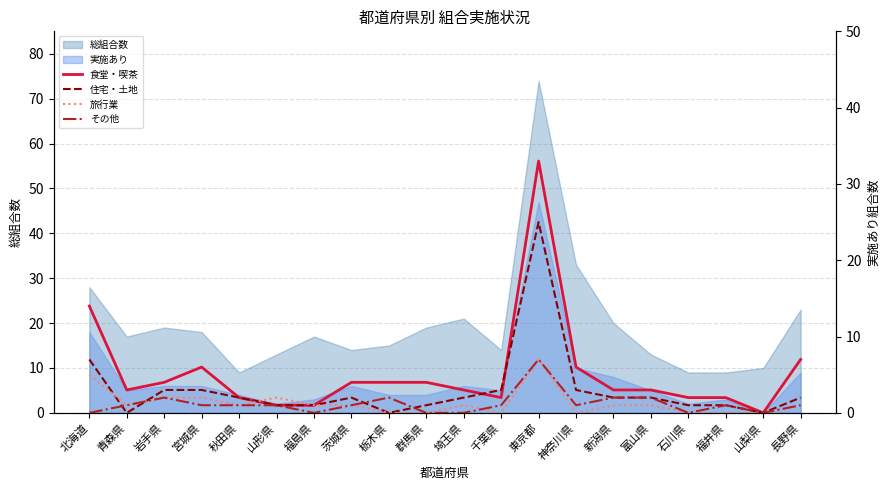

What is the maximum value for 食堂・喫茶?

33